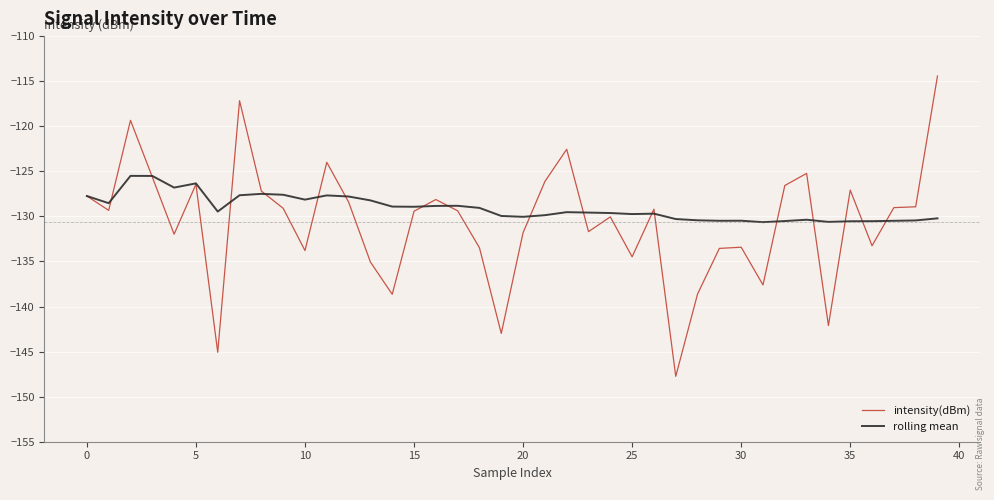

Rank the series by their maximum value, from highest to lowest.

intensity(dBm), rolling mean